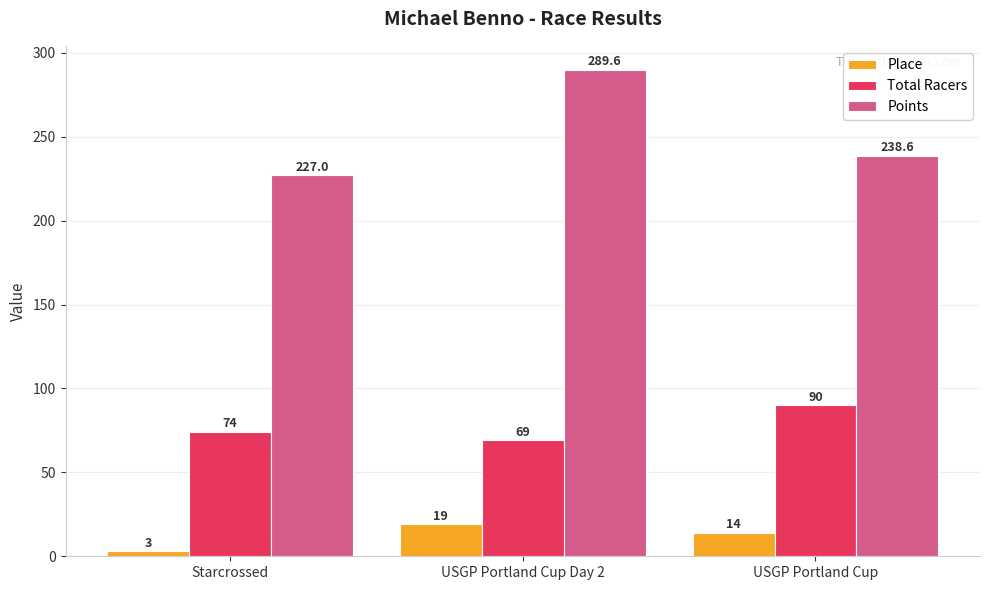

Is it true that Total Racers equals 25.7 at USGP Portland Cup Day 2?

False